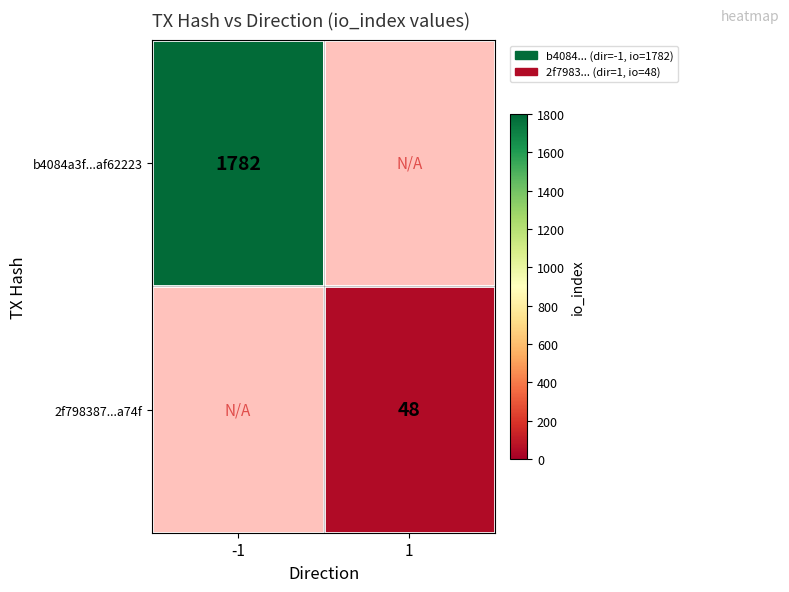

Count the number of data series in this chart.

2